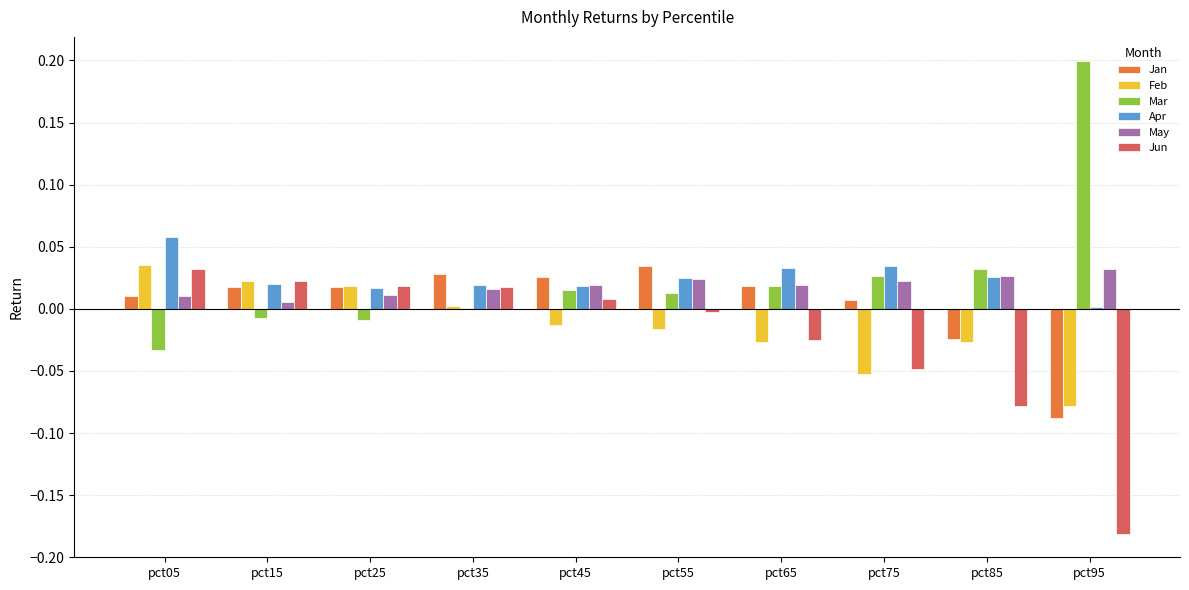

Which label corresponds to the largest value in the chart?

pct95